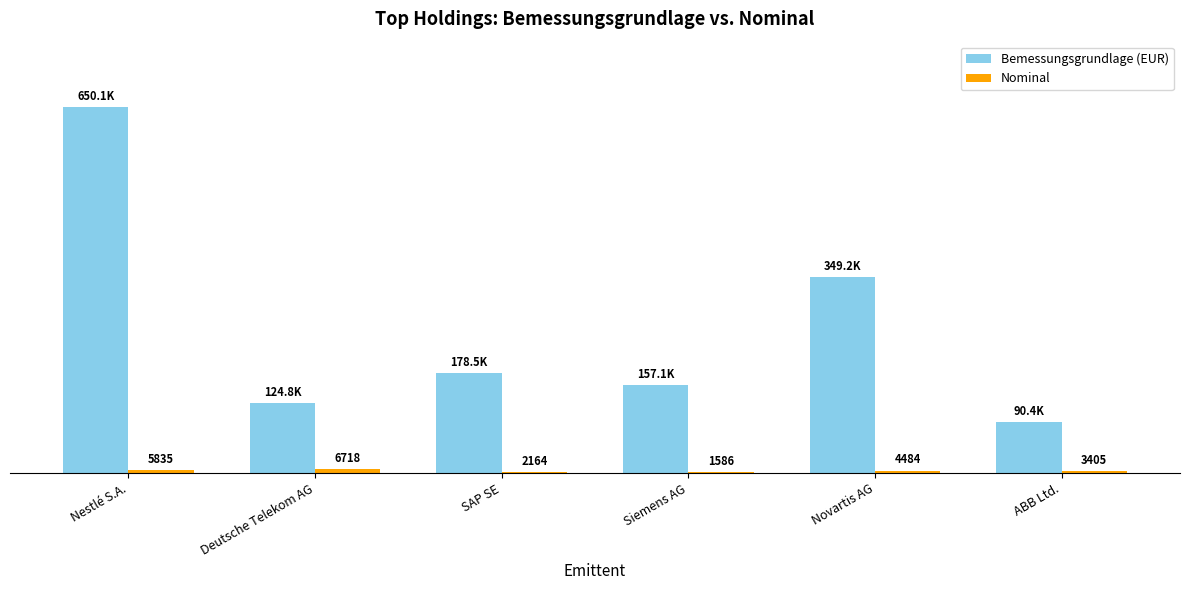

At which category is the sum across all series the highest?

Nestlé S.A.